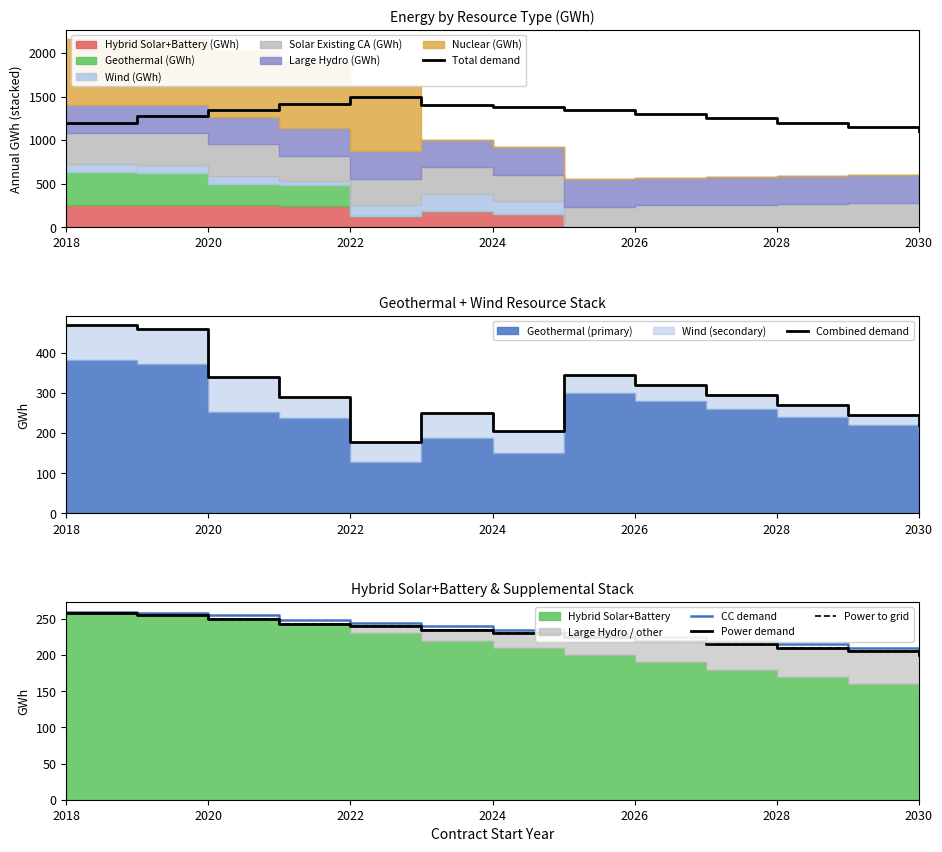

True or false: CC demand and Combined demand cross at least once.

True